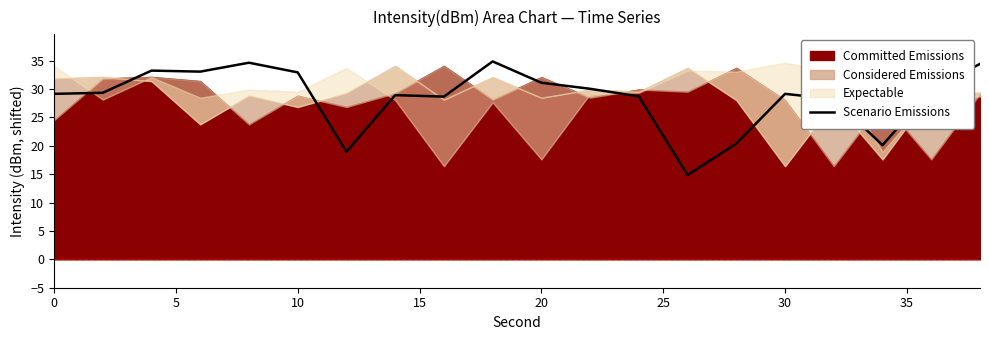

What is the lowest value of the Scenario Emissions series?

14.9